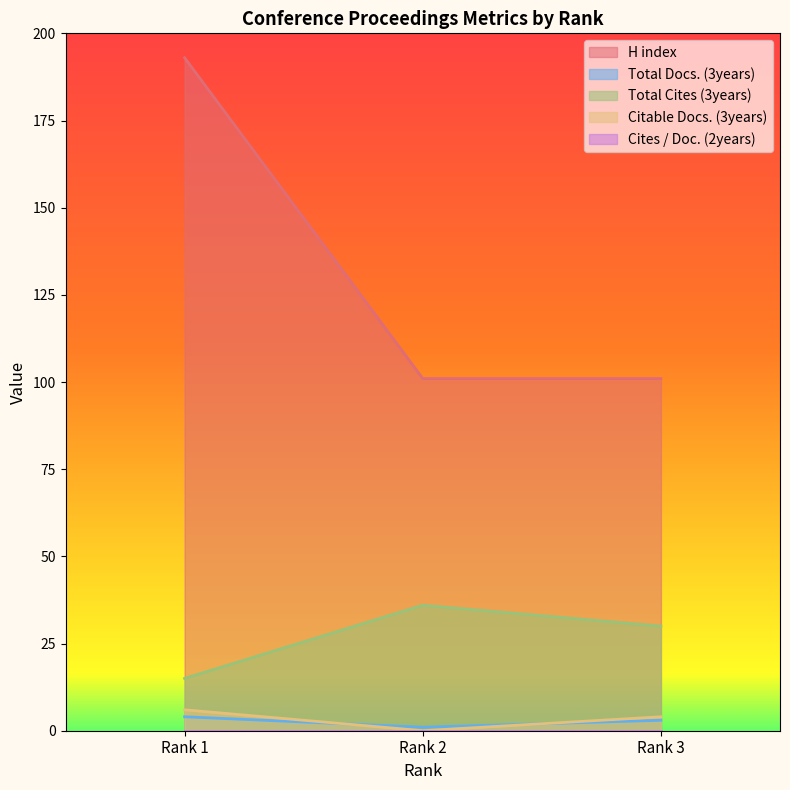

Which has a higher value, Rank 3 or Rank 1?

Rank 1